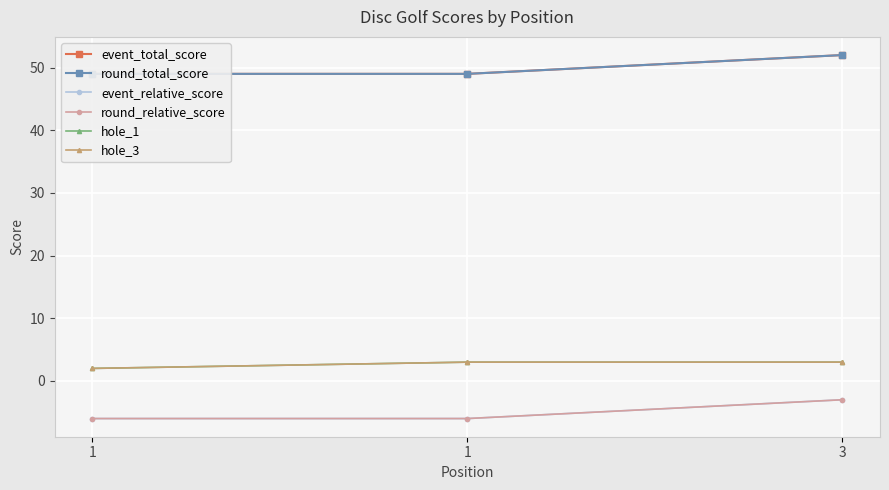

What are all the series names shown in the legend?

event_total_score, round_total_score, event_relative_score, round_relative_score, hole_1, hole_3